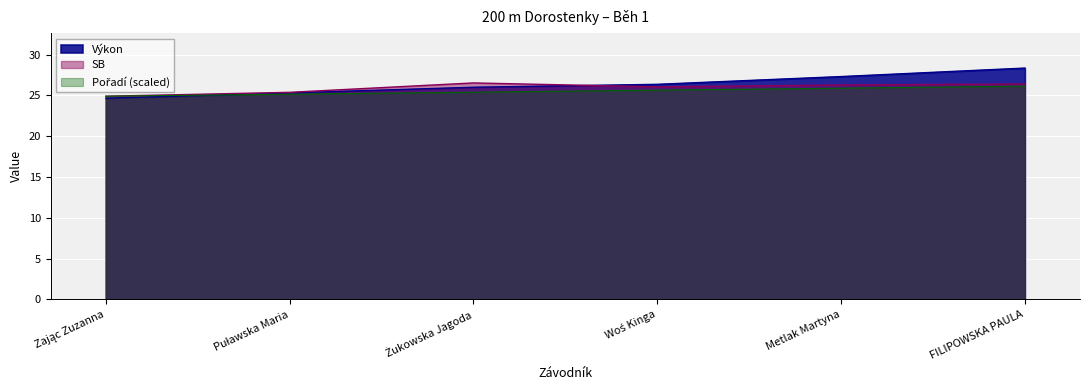

Does the chart display data point markers on the line(s)?

No